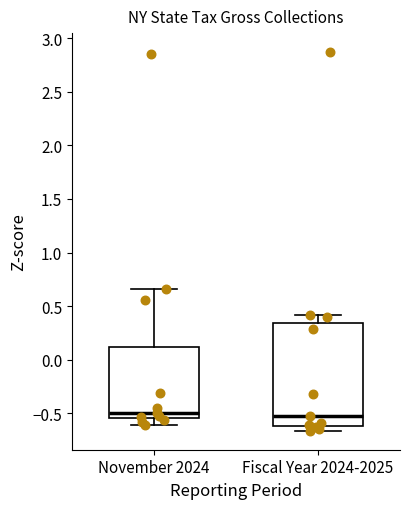

Comparing the boxes themselves (not the whiskers), which one is the tallest?

Fiscal Year 2024-2025